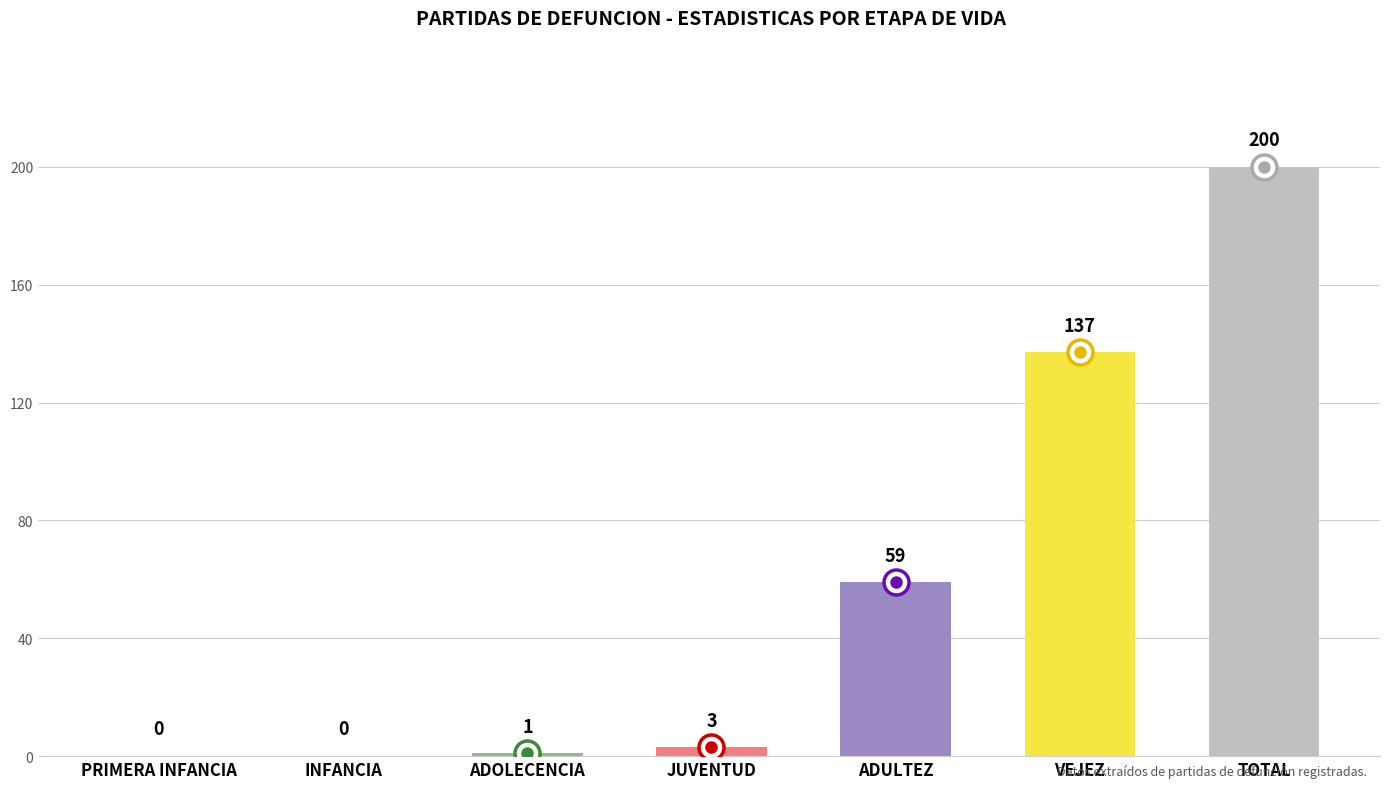

Reading left to right, what are all the values shown in this chart?

PRIMERA INFANCIA=0	INFANCIA=0	ADOLECENCIA=1	JUVENTUD=3	ADULTEZ=59	VEJEZ=137	TOTAL=200